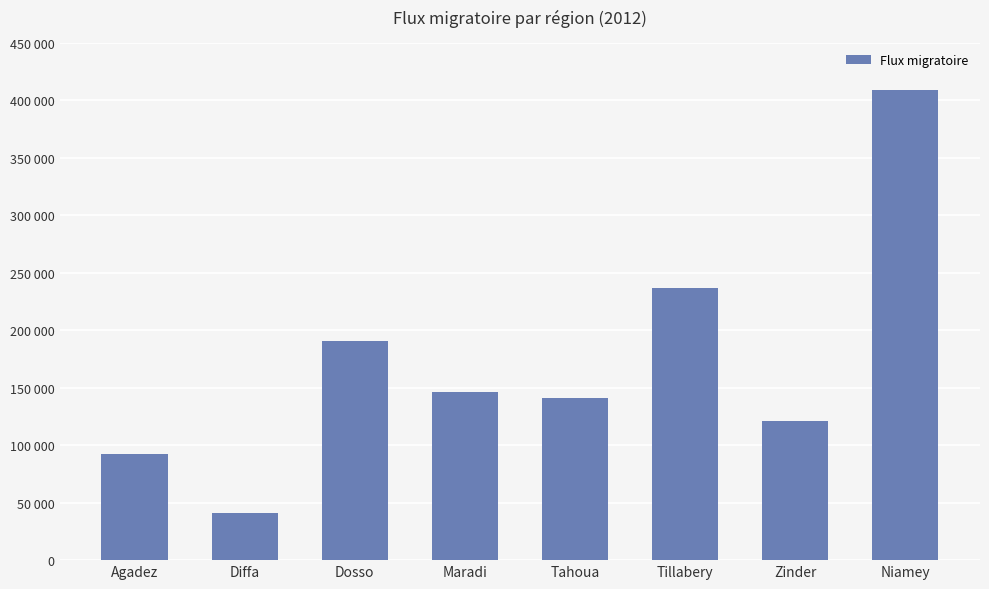

At which label does the data first exceed 146523?

Dosso